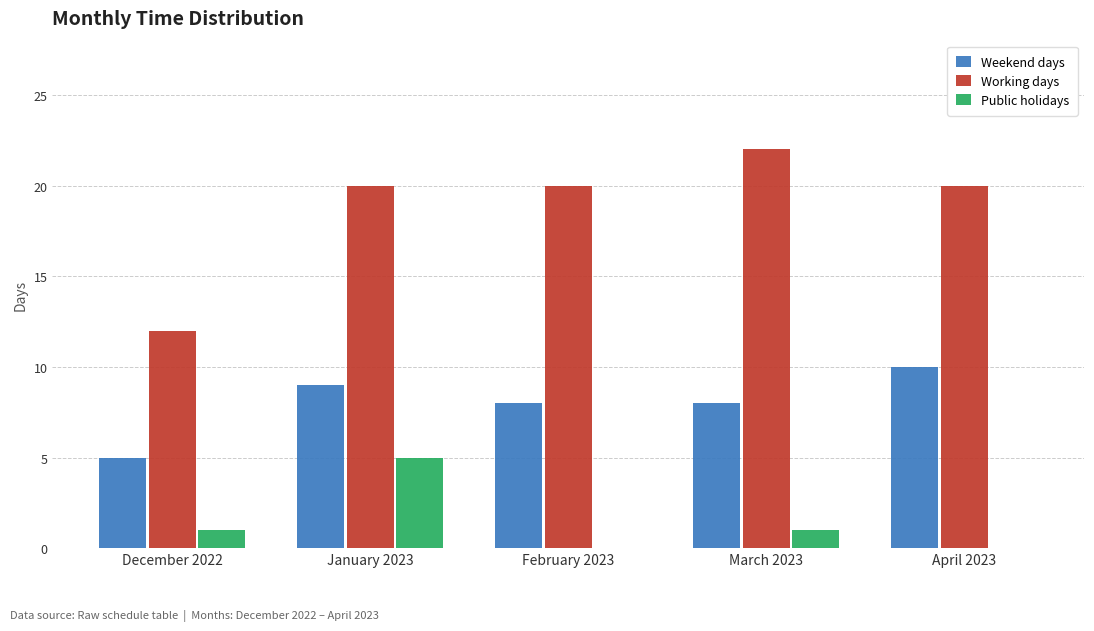

Is the value of Weekend days at January 2023 greater than the value of Working days at February 2023?

No